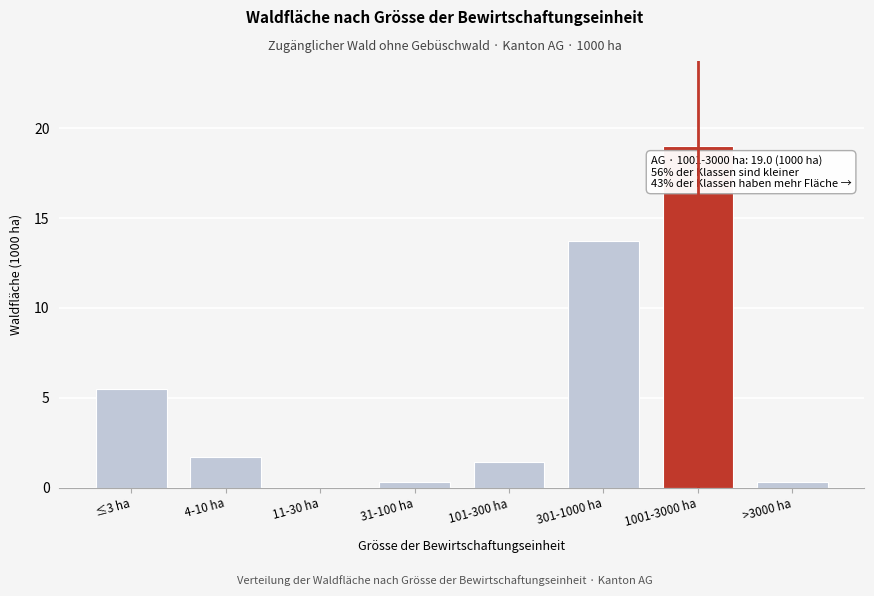

Reading left to right, transcribe all the data shown in this chart.

≤3 ha=5.5	4-10 ha=1.7	11-30 ha=0.0	31-100 ha=0.3	101-300 ha=1.4	301-1000 ha=13.7	1001-3000 ha=19.0	>3000 ha=0.3